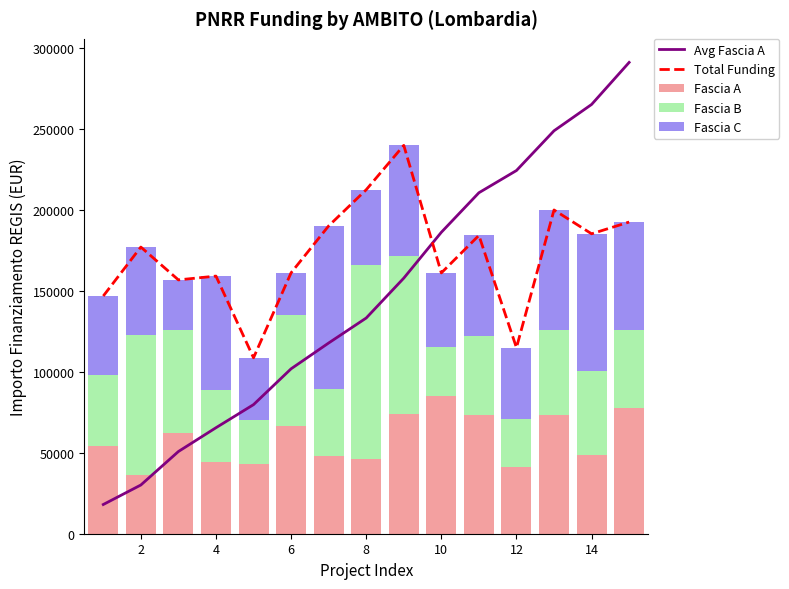

What is the lowest value of the Fascia A series?

36123.8